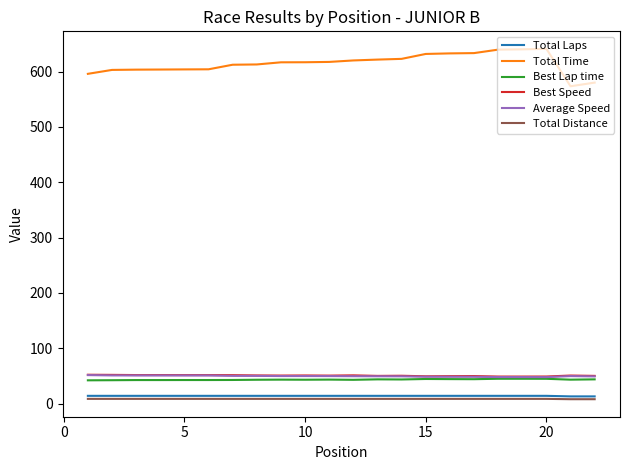

What is the average value of the Best Speed series?

50.5